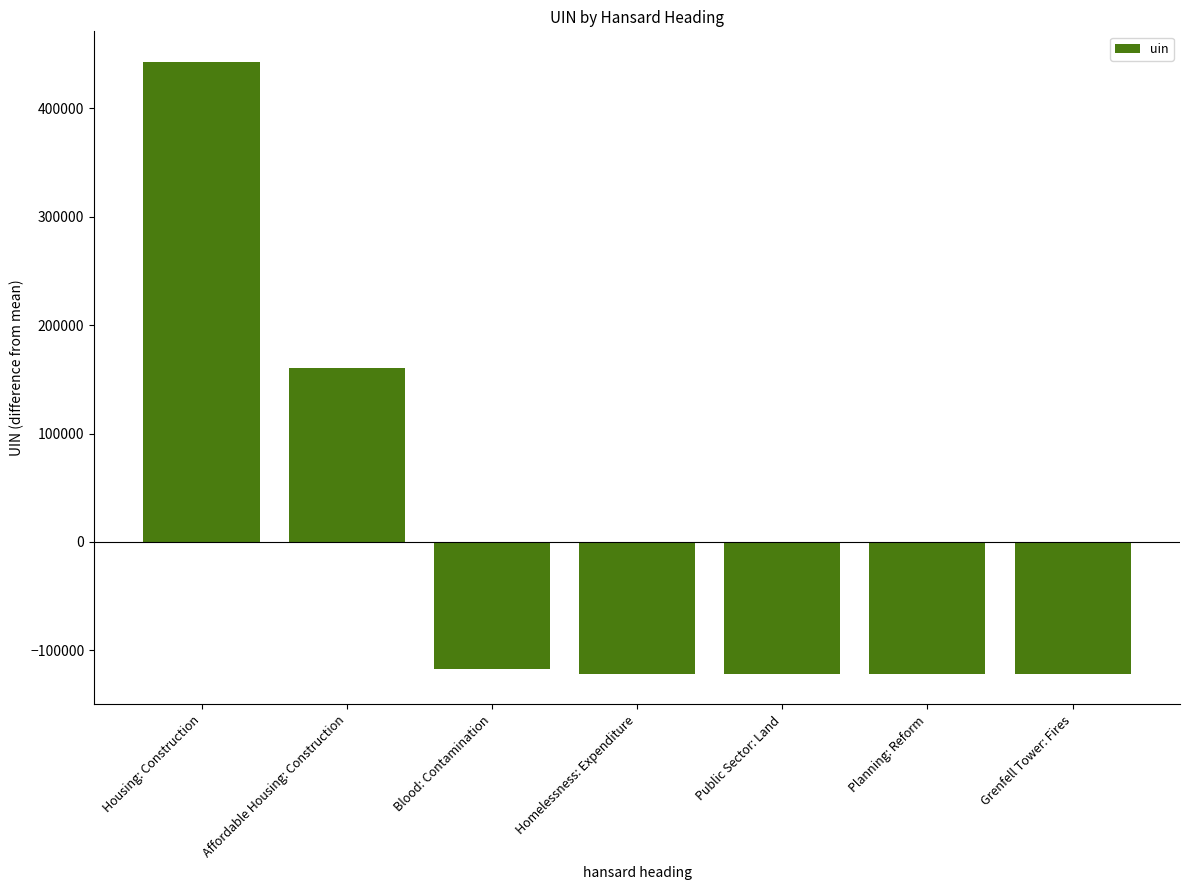

What is the minimum value shown in the chart?

-121608.1